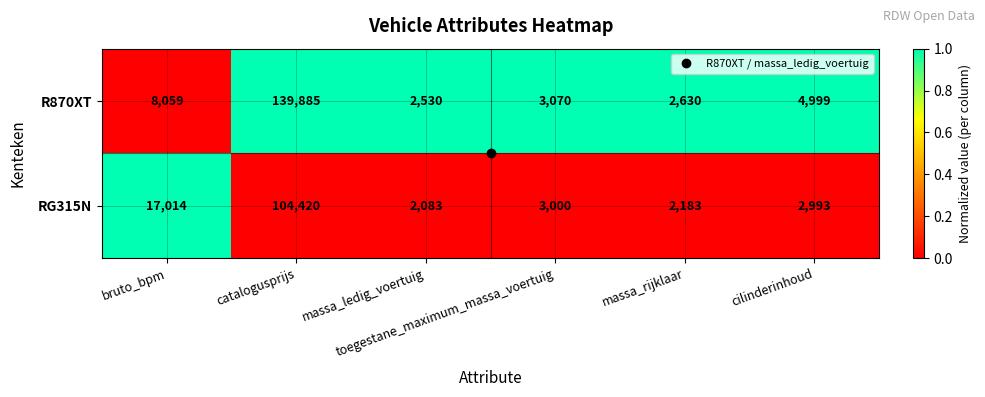

What is the smallest value displayed?

2083